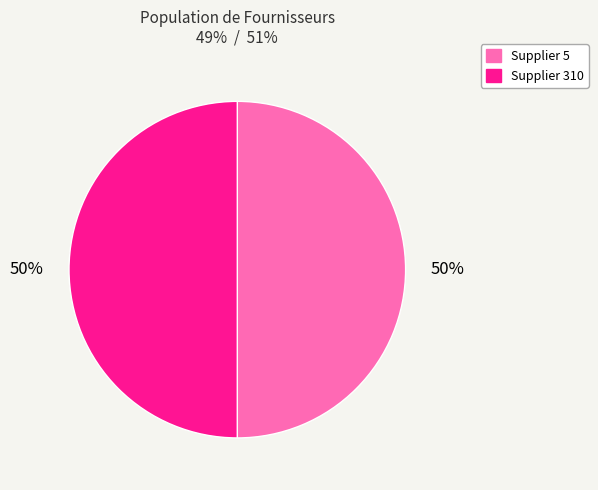

What is the ratio of the value at Supplier 5 to the value at Supplier 310?

1.0